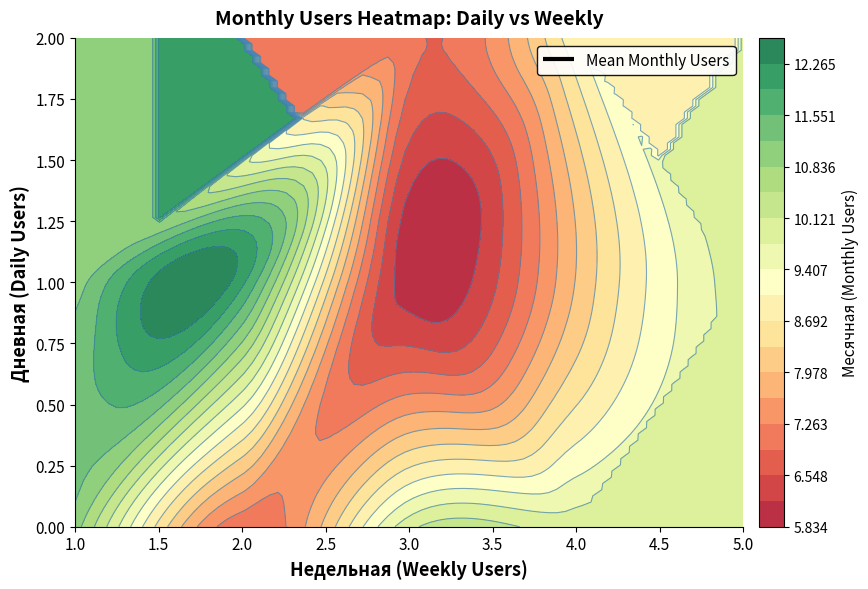

Reading left to right, extract all data points from this chart.

10.5	10.2	8.0	9.2	10.0